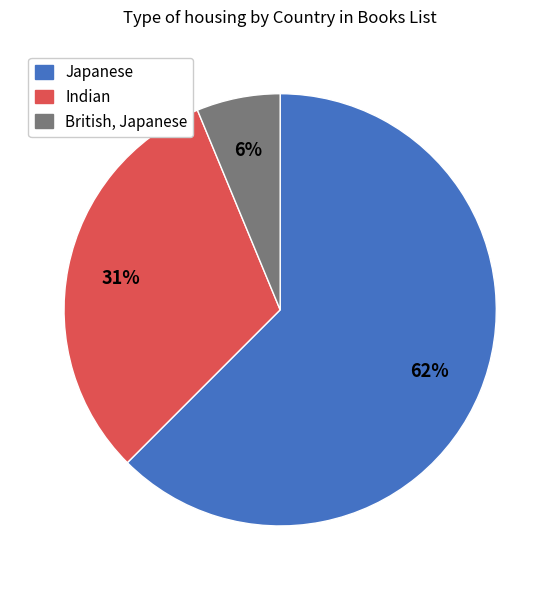

Rank the categories by value from highest to lowest.

Japanese, Indian, British, Japanese